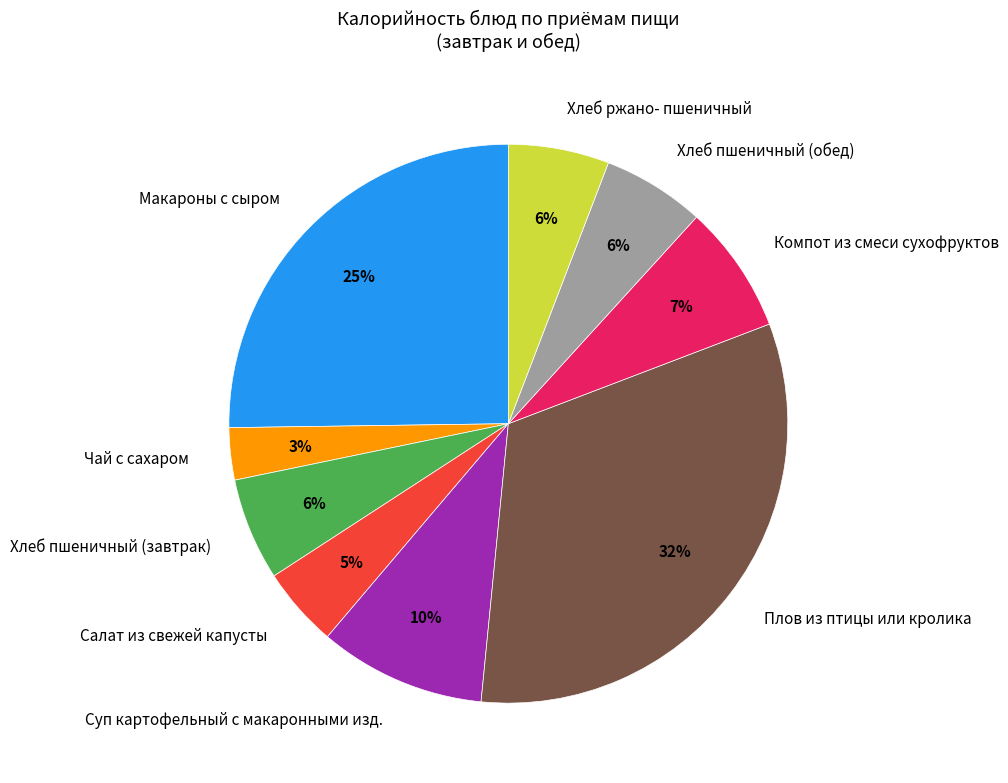

Is there any slice that represents more than half of the pie?

No